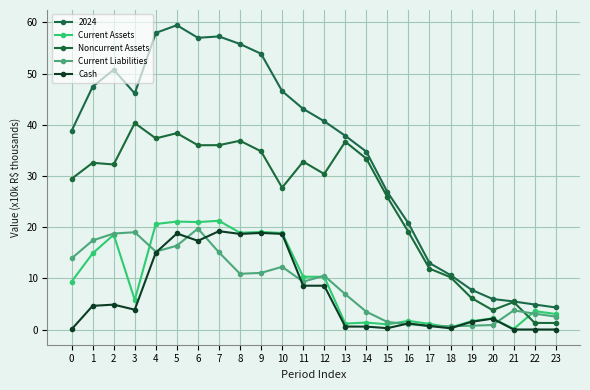

What is the approximate value of Noncurrent Assets at 19?

6.1